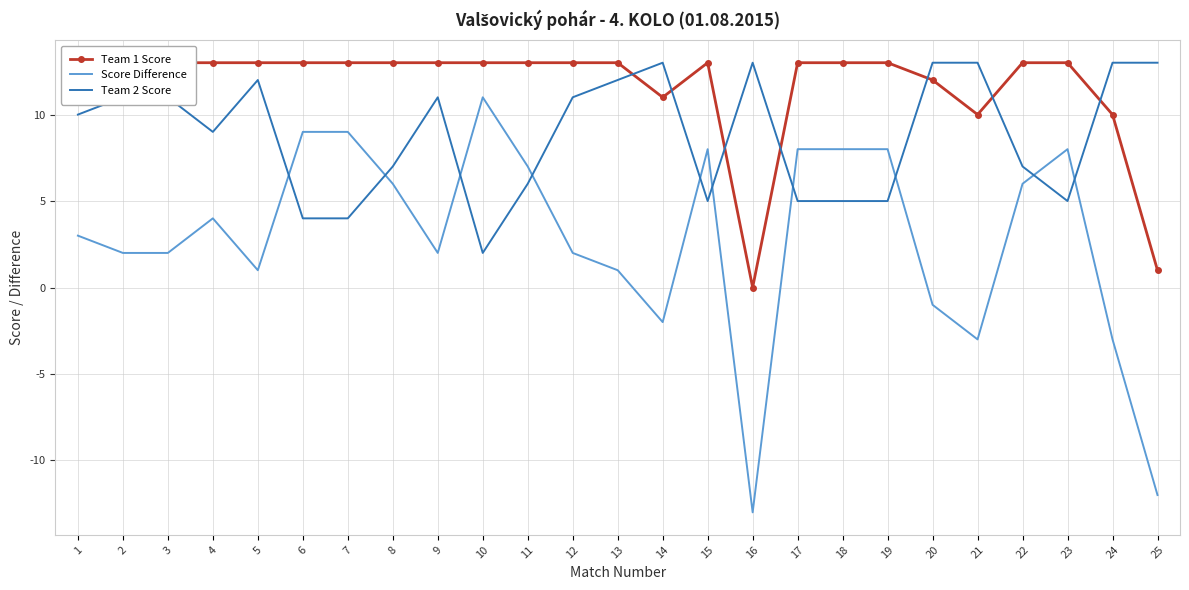

Between 2 and 4, which series saw the biggest shift?

Score Difference